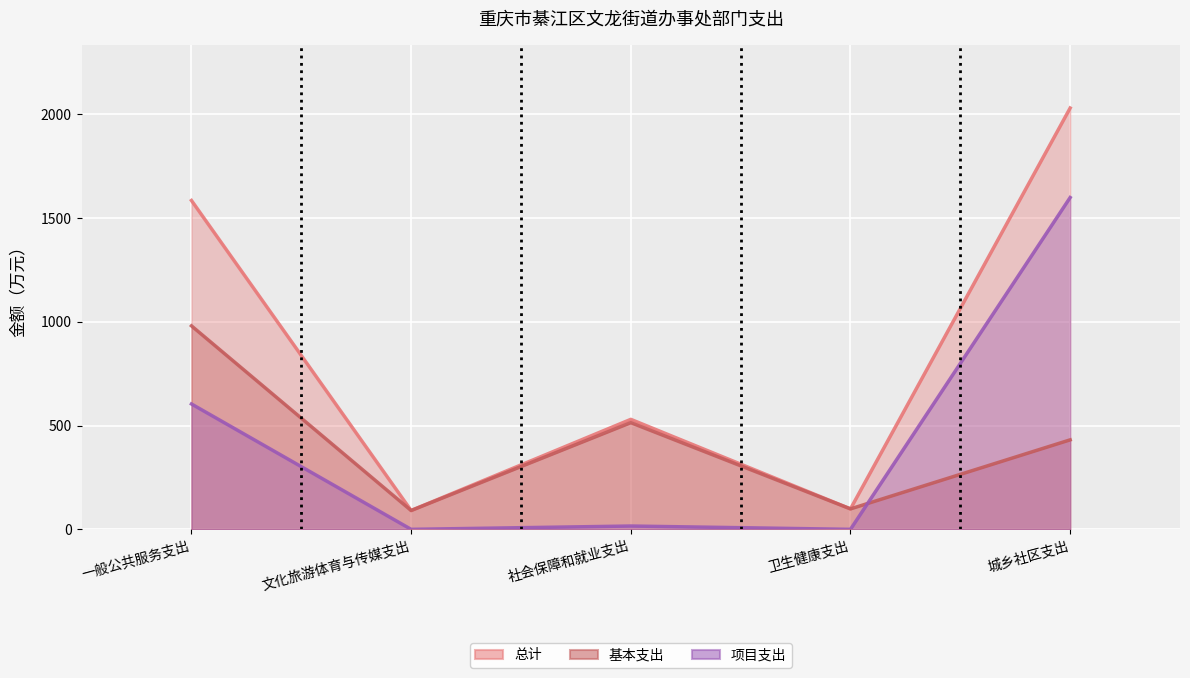

At which label does 总计 reach its minimum?

文化旅游体育与传媒支出